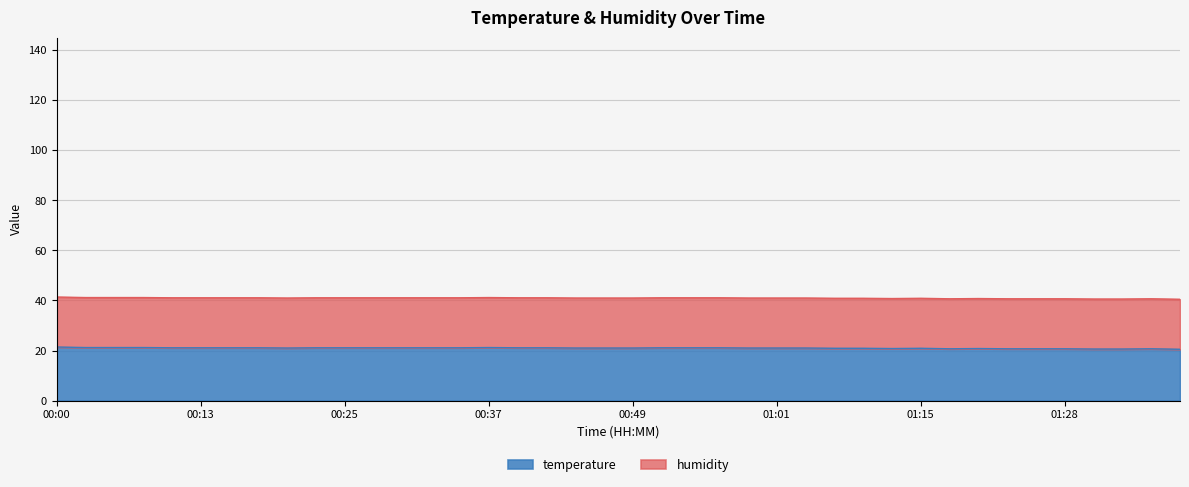

Reading left to right, list all the values displayed in this chart.

00:00=21.4	00:03=21.2	00:05=21.2	00:08=21.2	00:10=21.1	00:13=21.1	00:15=21.1	00:17=21.1	00:20=21.0	00:22=21.1	00:25=21.1	00:27=21.1	00:30=21.1	00:32=21.1	00:34=21.1	00:37=21.2	00:39=21.1	00:42=21.1	00:44=21.0	00:47=21.0	00:49=21.0	00:51=21.1	00:54=21.1	00:56=21.1	00:59=21.0	01:01=21.0	01:04=21.0	01:07=20.9	01:10=20.9	01:12=20.8	01:15=20.9	01:17=20.7	01:20=20.8	01:23=20.7	01:25=20.7	01:28=20.7	01:31=20.6	01:33=20.6	01:36=20.7	01:38=20.5